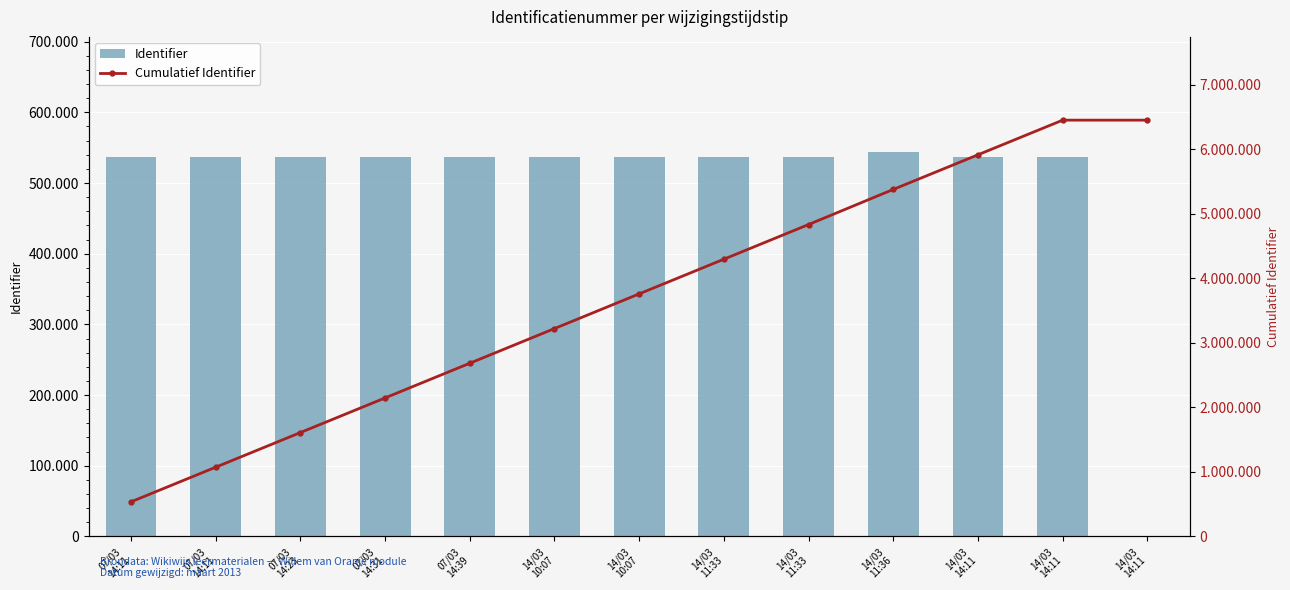

What are all the series names shown in the legend?

Identifier, Cumulatief Identifier